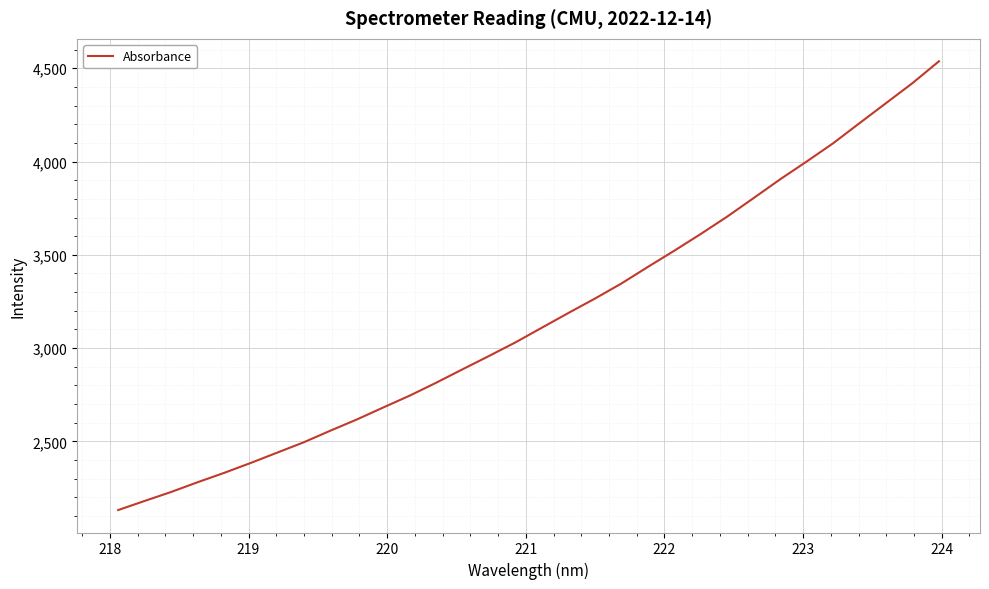

What is the difference between the maximum and minimum values?

2405.2